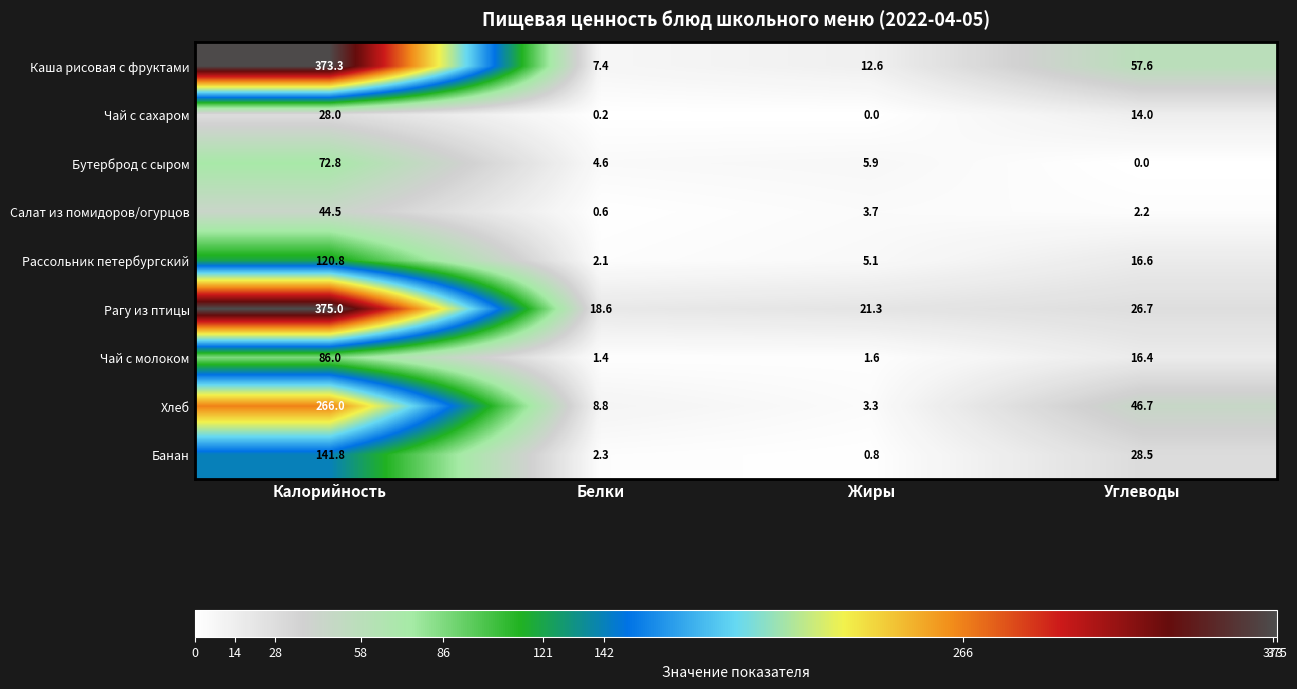

At which label is Салат из помидоров/огурцов closest to 22?

Жиры